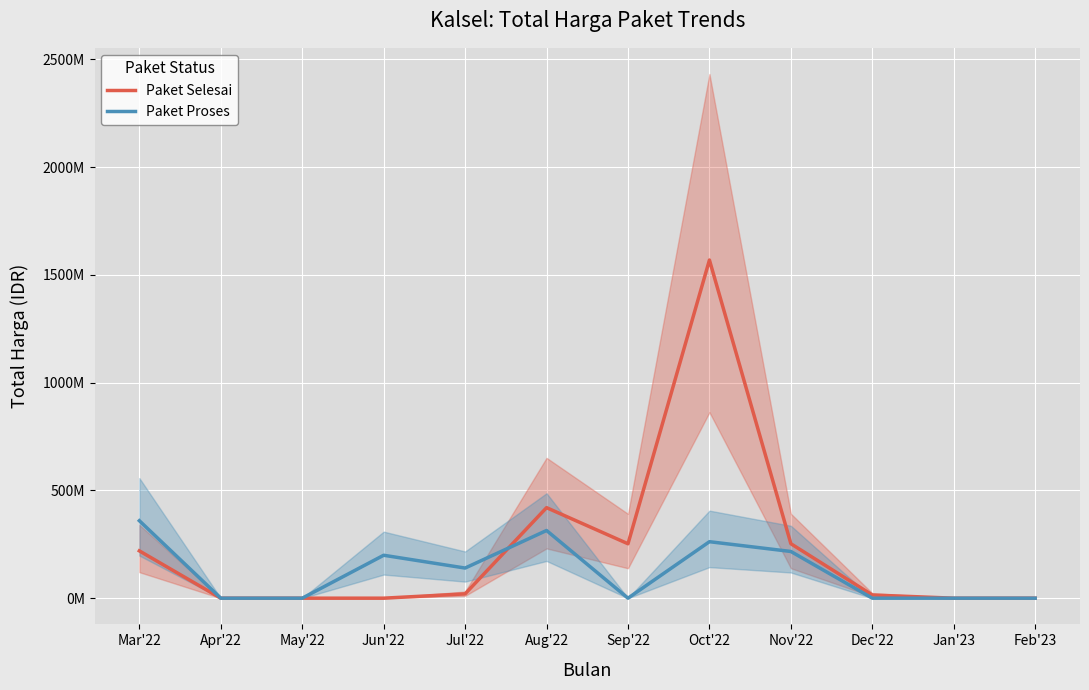

Reading left to right, extract all data points from this chart.

Paket Selesai: Mar'22=219550045	Apr'22=0	May'22=0	Jun'22=0	Jul'22=19950000	Aug'22=420075000	Sep'22=252477000	Oct'22=1569160000	Nov'22=252698200	Dec'22=14750000	Jan'23=0	Feb'23=0
Paket Proses: Mar'22=359500000	Apr'22=0	May'22=0	Jun'22=199200000	Jul'22=139800000	Aug'22=314121780	Sep'22=0	Oct'22=262118150	Nov'22=216720000	Dec'22=0	Jan'23=0	Feb'23=0